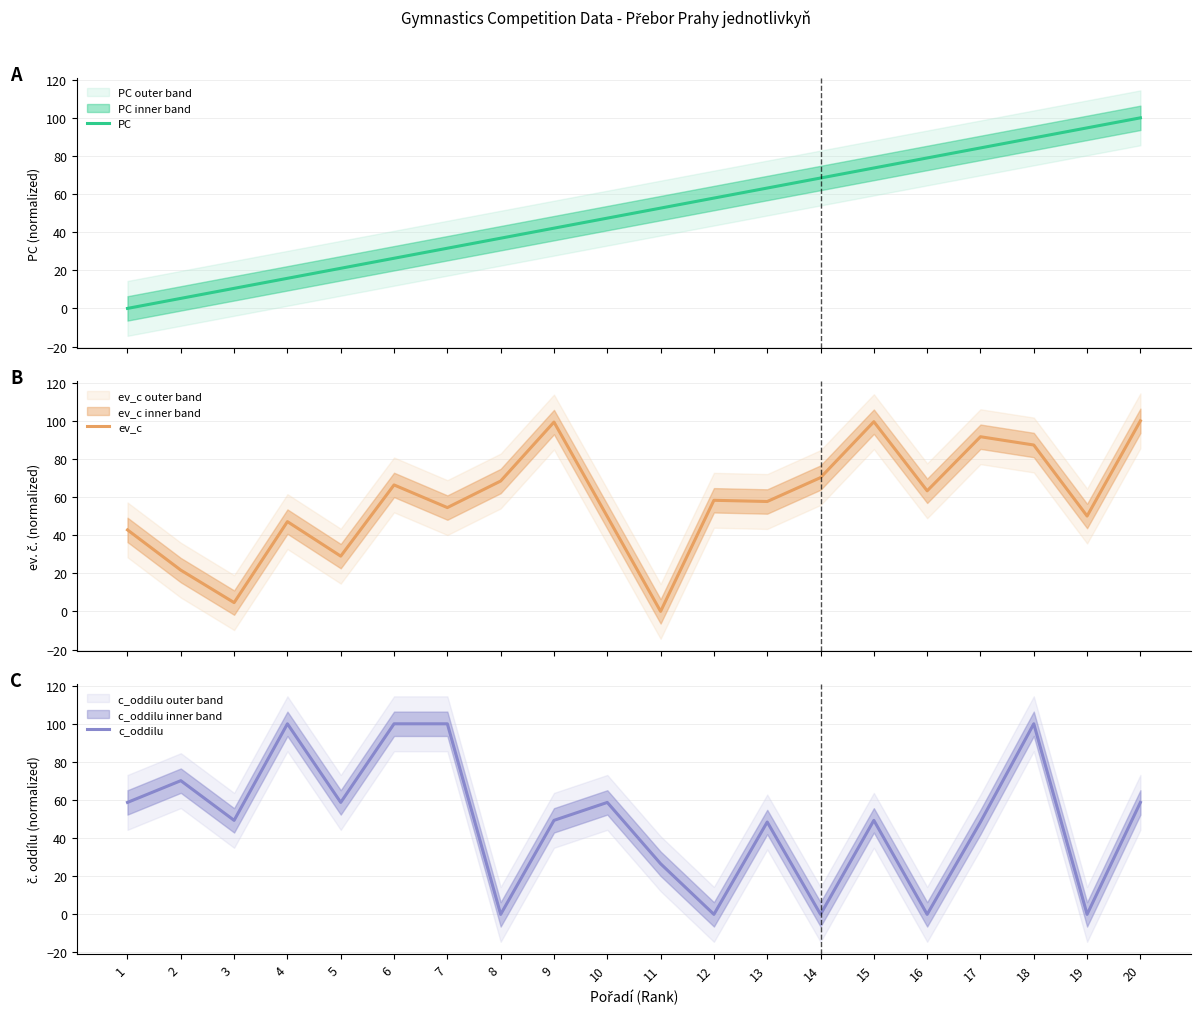

Reading left to right, list all the values displayed in this chart.

PC: 1=0.0	2=5.3	3=10.5	4=15.8	5=21.1	6=26.3	7=31.6	8=36.8	9=42.1	10=47.4	11=52.6	12=57.9	13=63.2	14=68.4	15=73.7	16=78.9	17=84.2	18=89.5	19=94.7	20=100.0
ev_c: 1=42.8	2=21.6	3=4.6	4=47.1	5=29.0	6=66.4	7=54.5	8=68.4	9=99.3	10=49.8	11=0.0	12=58.3	13=57.7	14=70.2	15=99.5	16=63.3	17=91.7	18=87.3	19=50.0	20=100.0
c_oddilu: 1=58.7	2=70.2	3=49.3	4=100.0	5=58.7	6=100.0	7=100.0	8=0.0	9=49.3	10=58.7	11=26.6	12=0.0	13=48.5	14=0.0	15=49.3	16=0.0	17=48.5	18=100.0	19=0.0	20=58.7